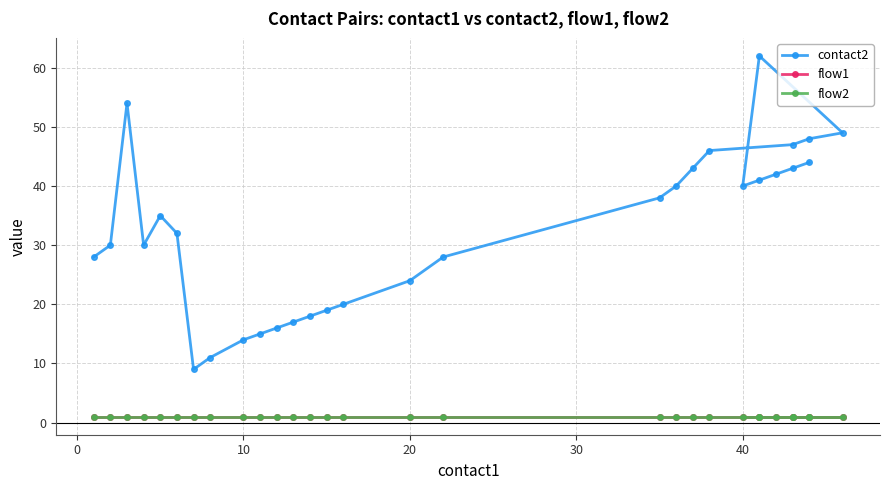

What is the average value of the flow2 series?

1